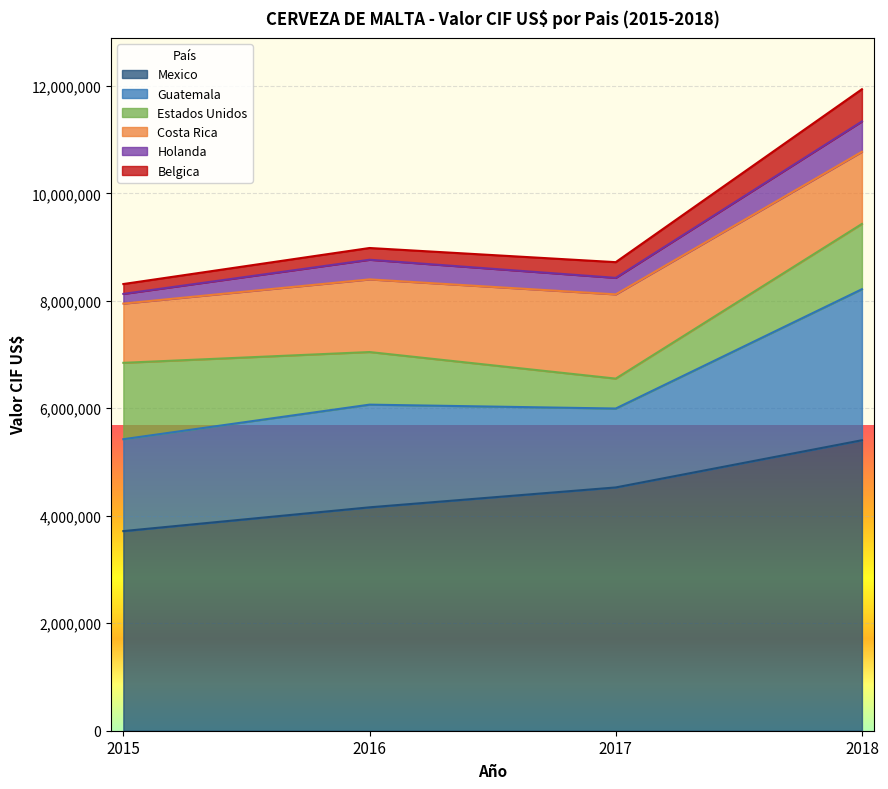

Does the chart display data point markers on the line(s)?

No